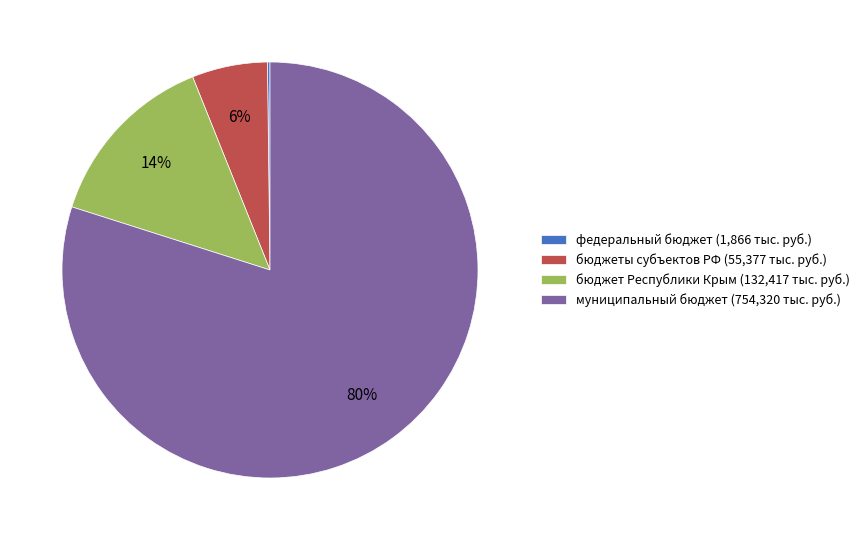

Combined, do бюджет Республики Крым (132,417 тыс. руб.) and бюджеты субъектов РФ (55,377 тыс. руб.) account for over 50%?

No